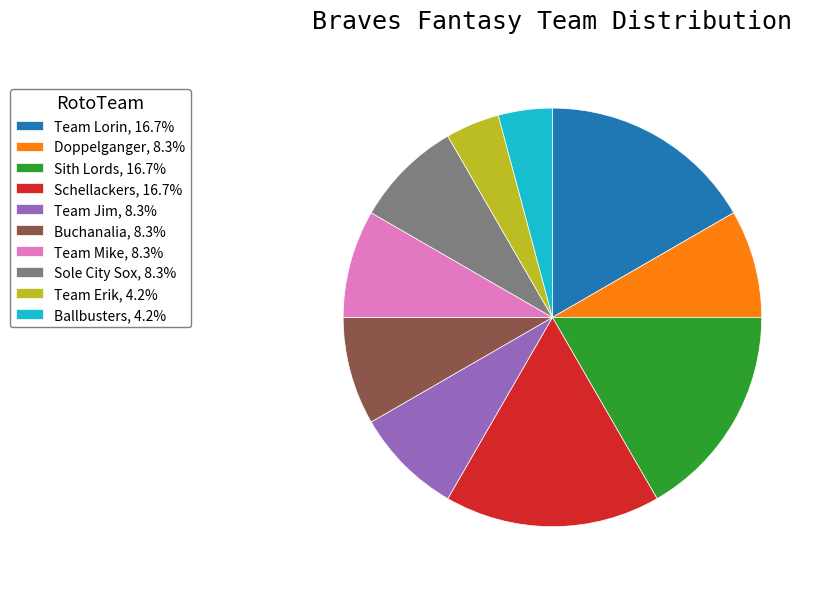

Is the sum of Team Erik, 4.2% and Team Mike, 8.3% greater than half?

No